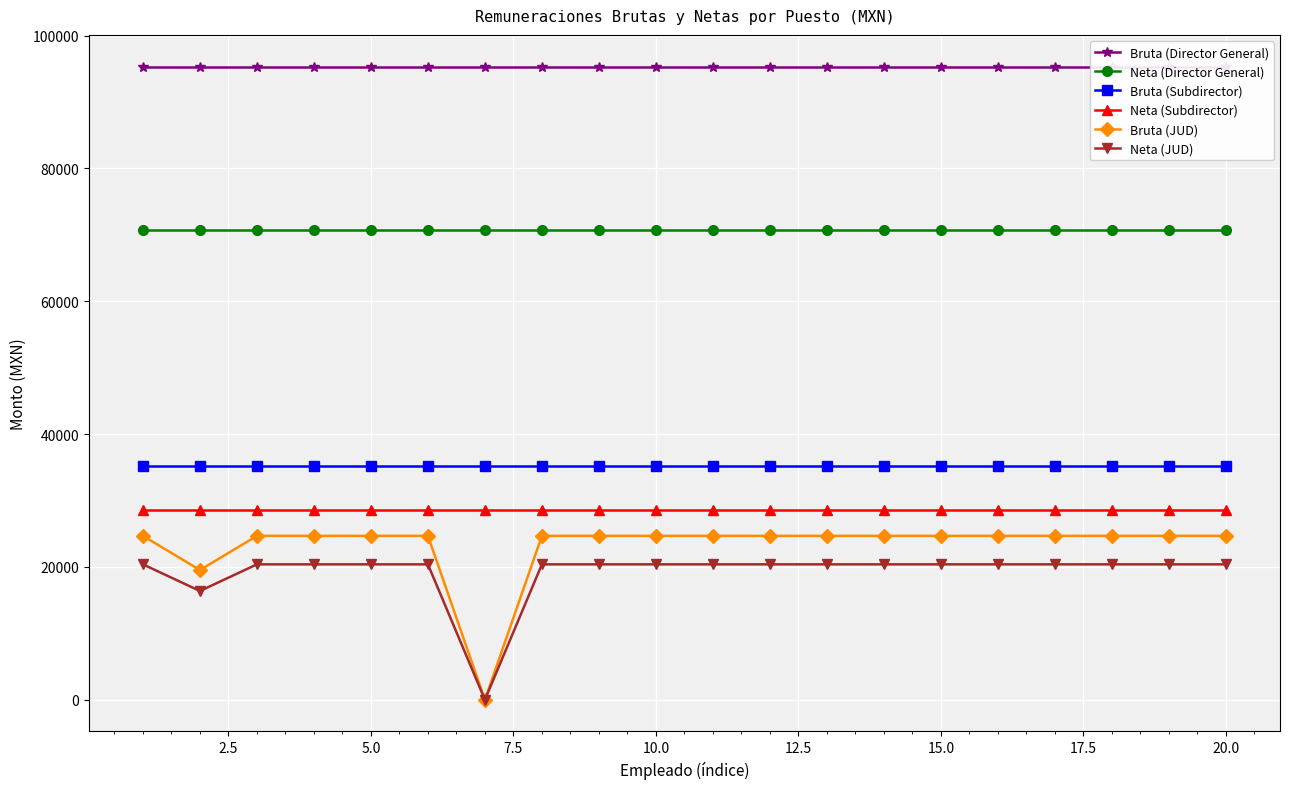

The Neta (JUD) series shows 20384.8 at 20.0. True or false?

True